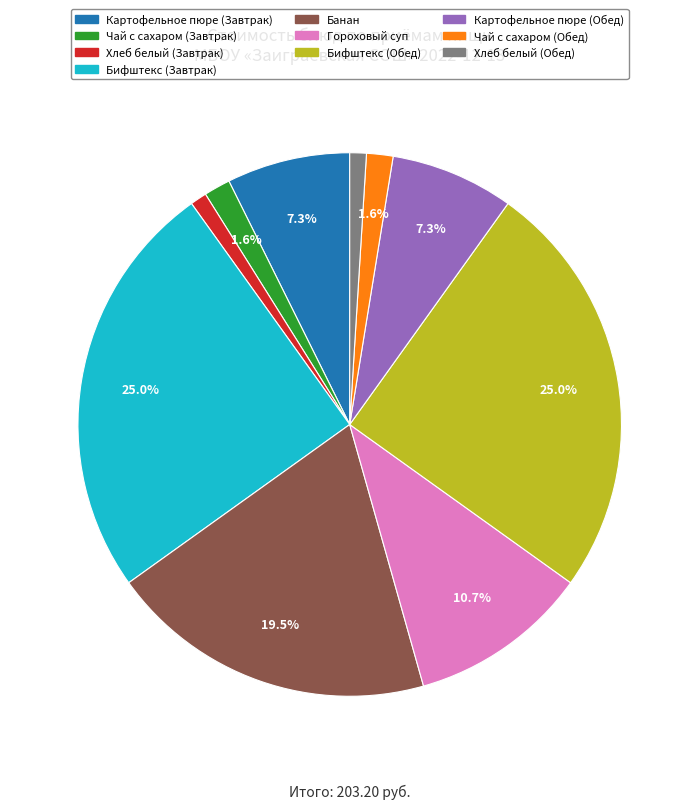

Does any single category account for the majority?

No